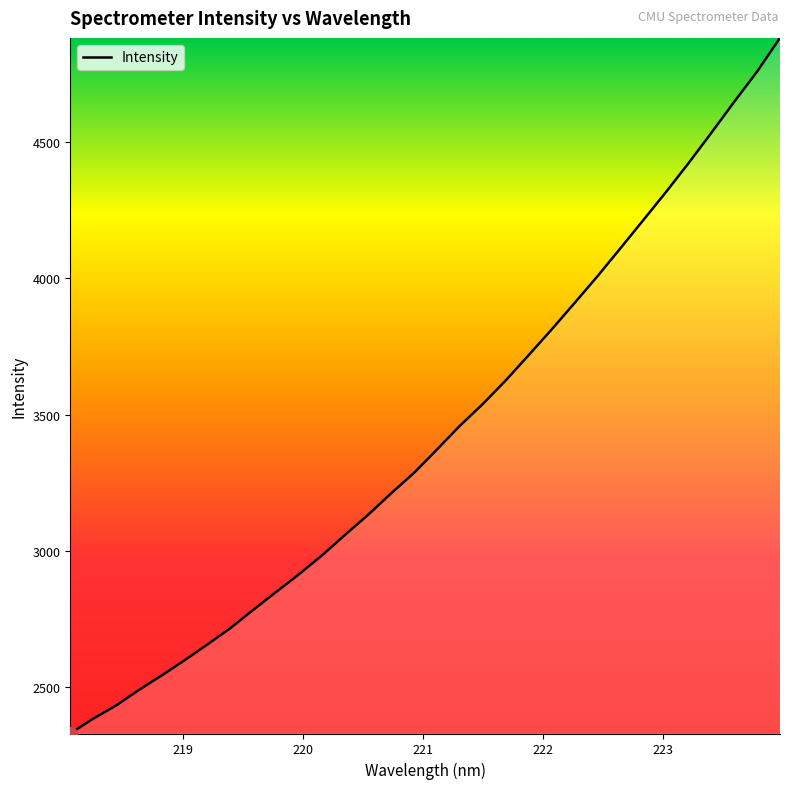

What is the difference between the maximum and minimum values?

2554.6